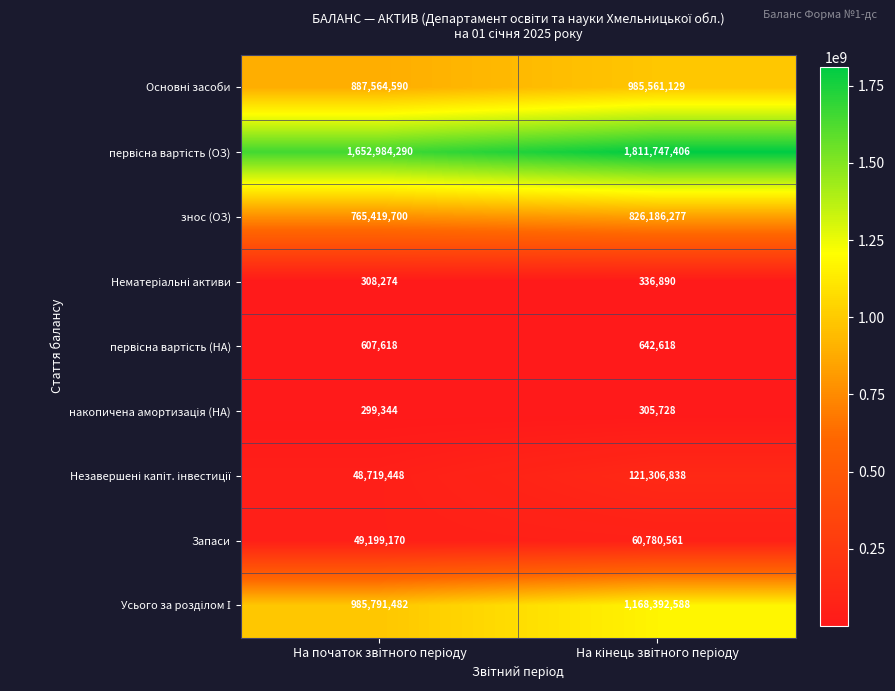

Count the number of categories in the chart.

2